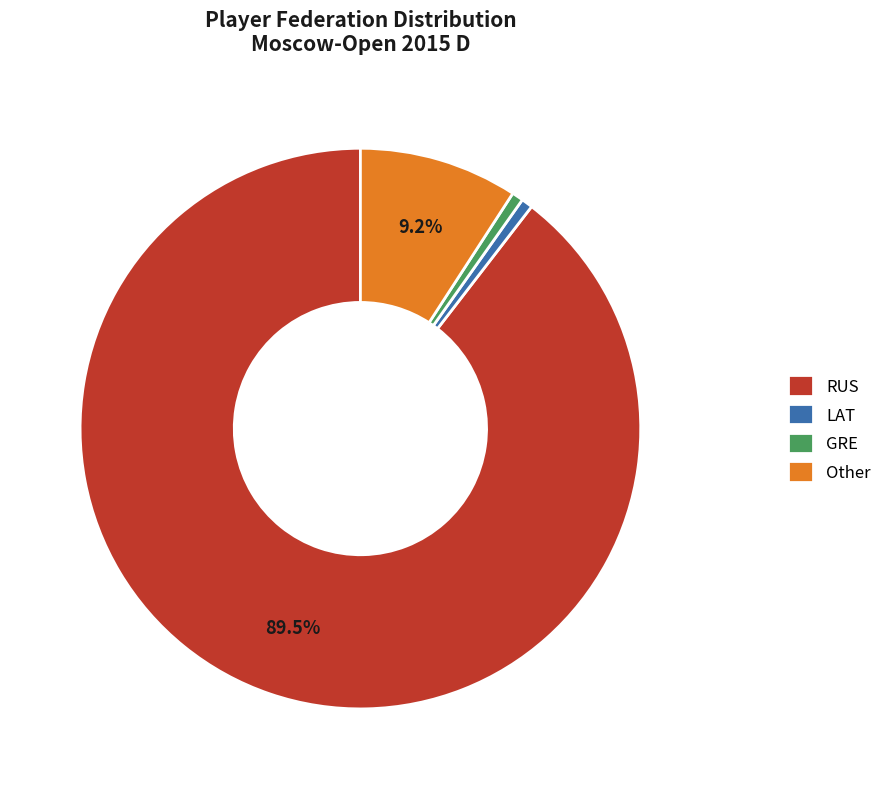

How many segments does this pie chart have?

4